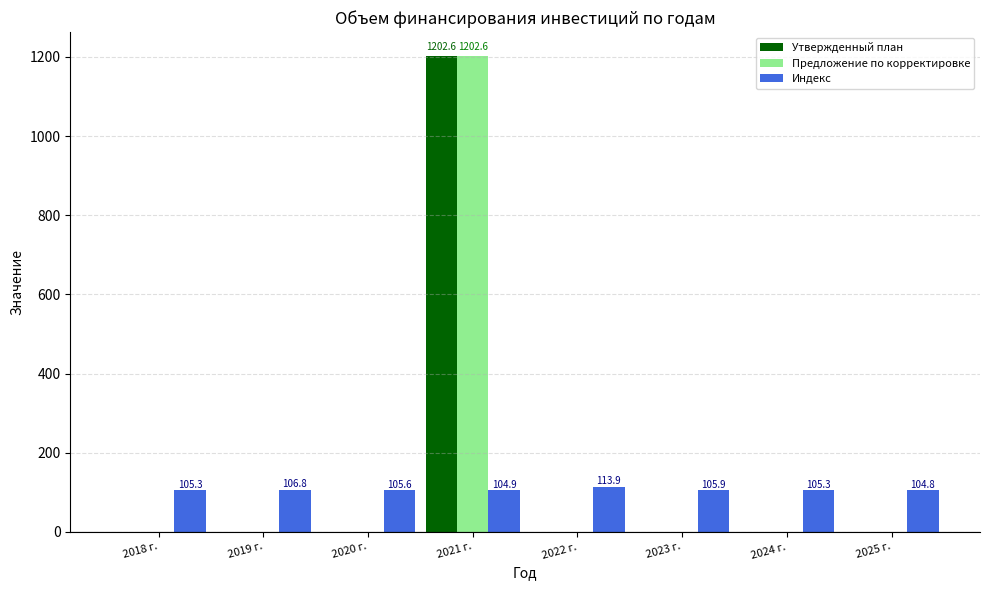

What is the maximum value shown in the chart?

1202.6